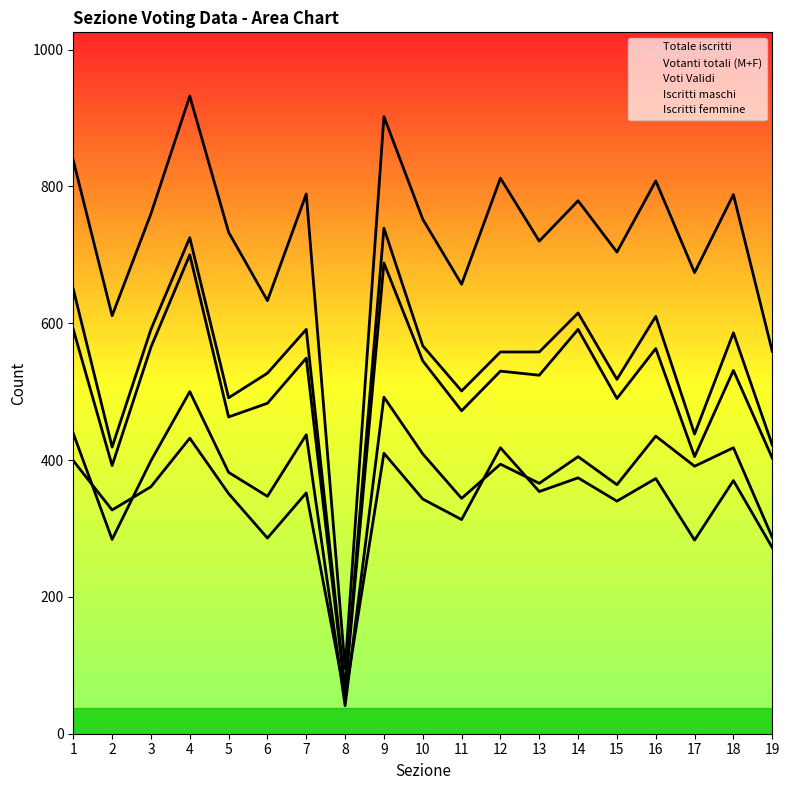

The value of Iscritti femmine at 6 is 143. True or false?

False